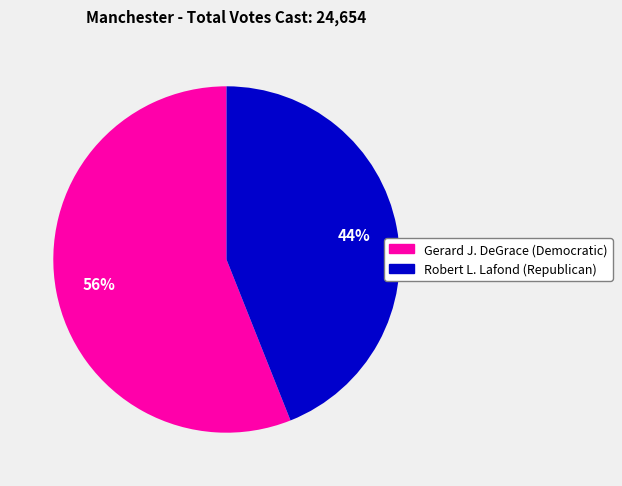

Count the number of slices in the pie.

2